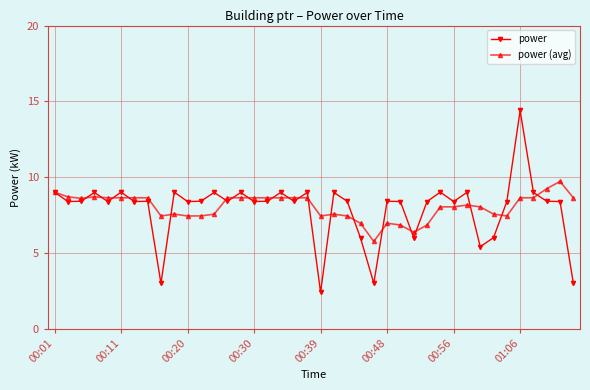

Which series has the widest spread of values?

power